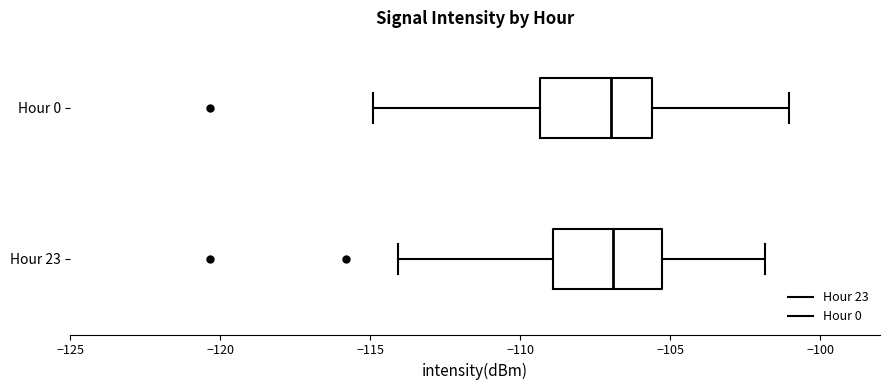

Where does the left whisker of the box for Hour 23 end on the x-axis? The values are not printed on the chart, so give them approximately, as read against the axis.

-114.0